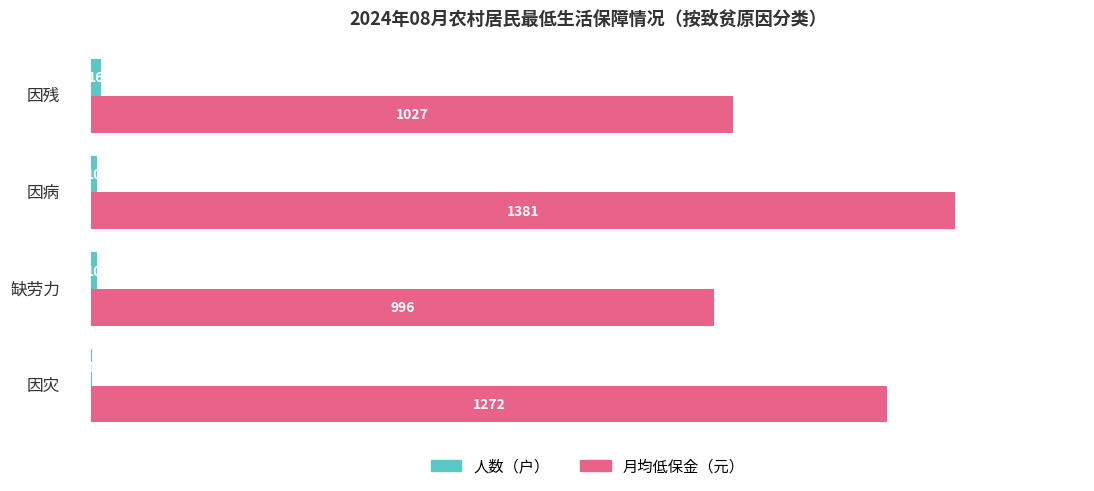

What is the sum of all 月均低保金（元） values?

4676